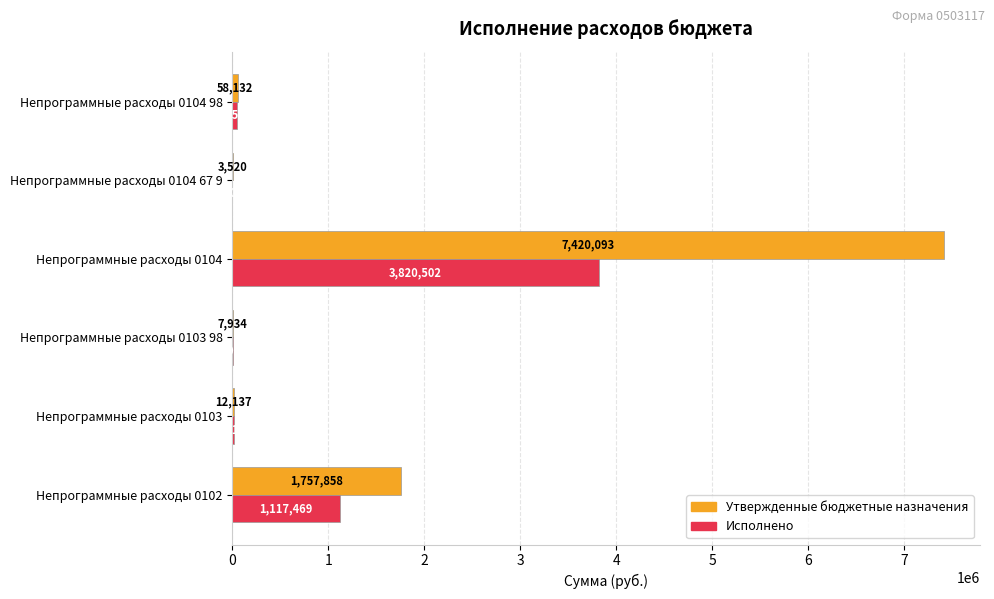

Which series has the largest total across all categories?

Утвержденные бюджетные назначения